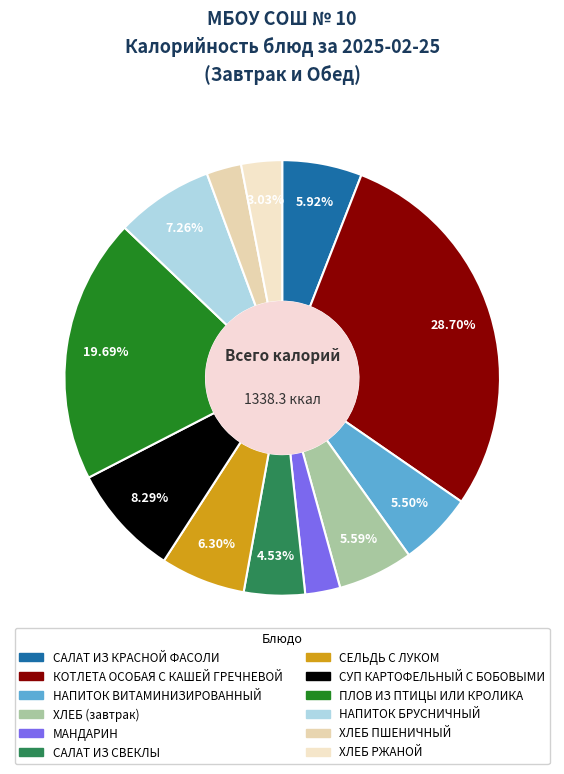

What is the largest slice in the pie chart?

КОТЛЕТА ОСОБАЯ С КАШЕЙ ГРЕЧНЕВОЙ